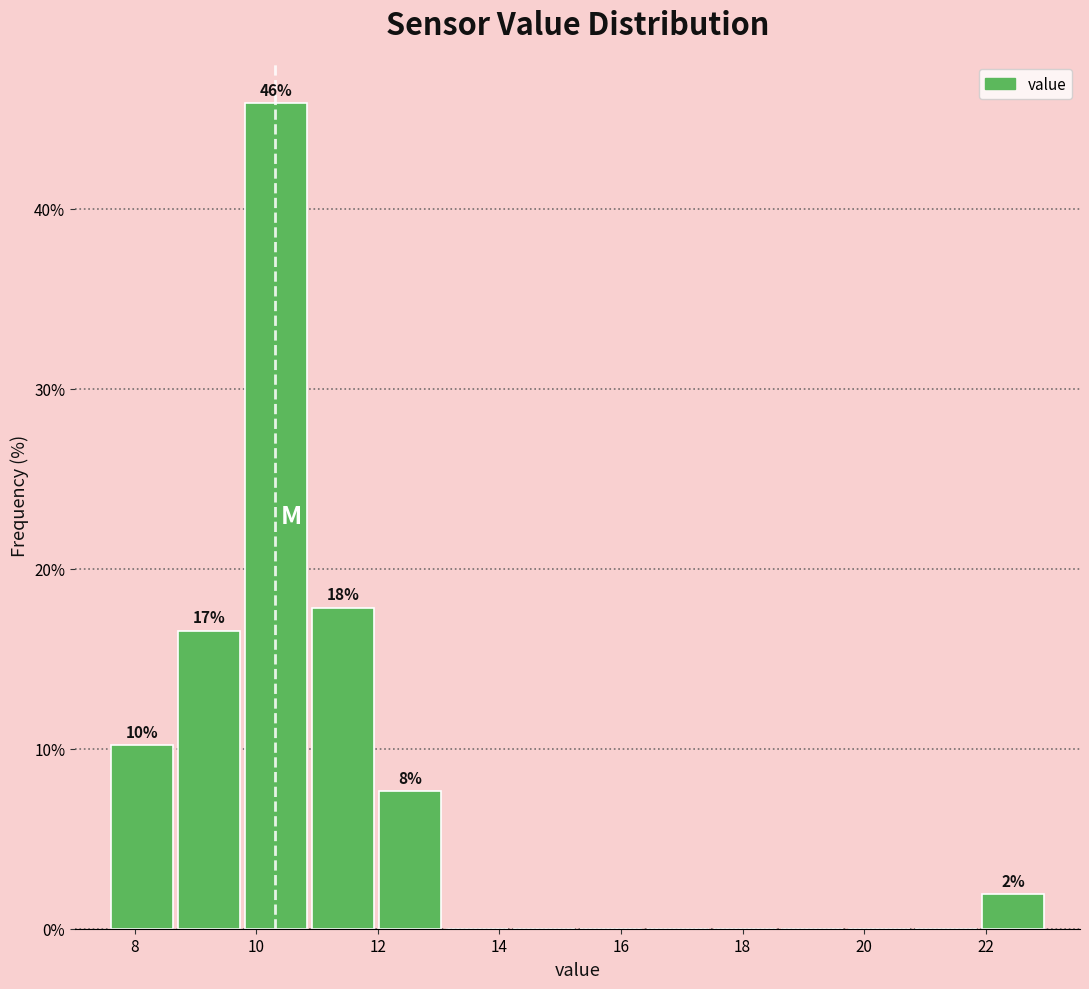

Over which range of the x-axis is the bar tallest?

9.8 to 10.8